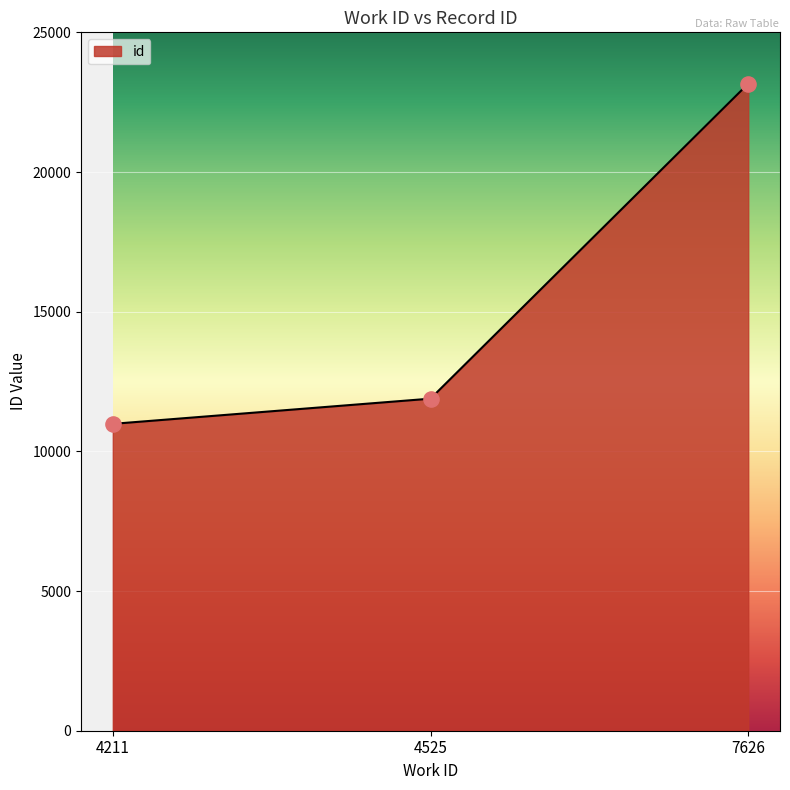

What is the ratio of the value at 4211 to the value at 7626?

0.5